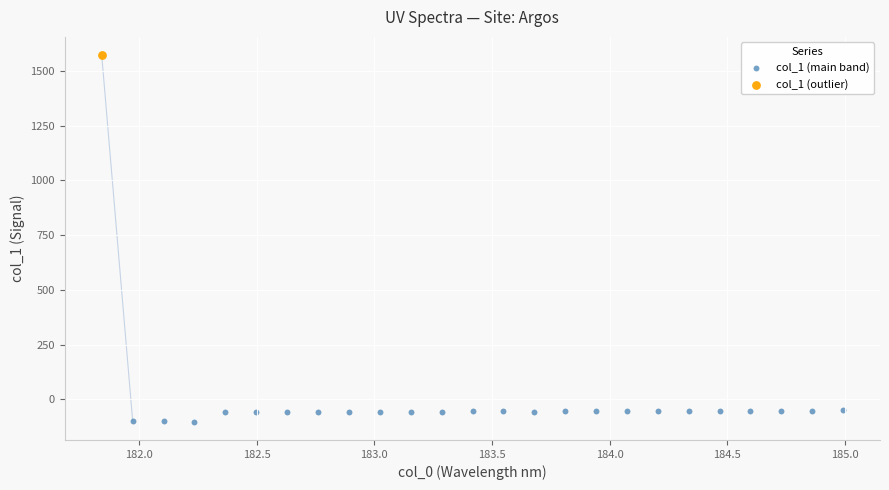

What are all the series names shown in the legend?

col_1 (main band), col_1 (outlier)